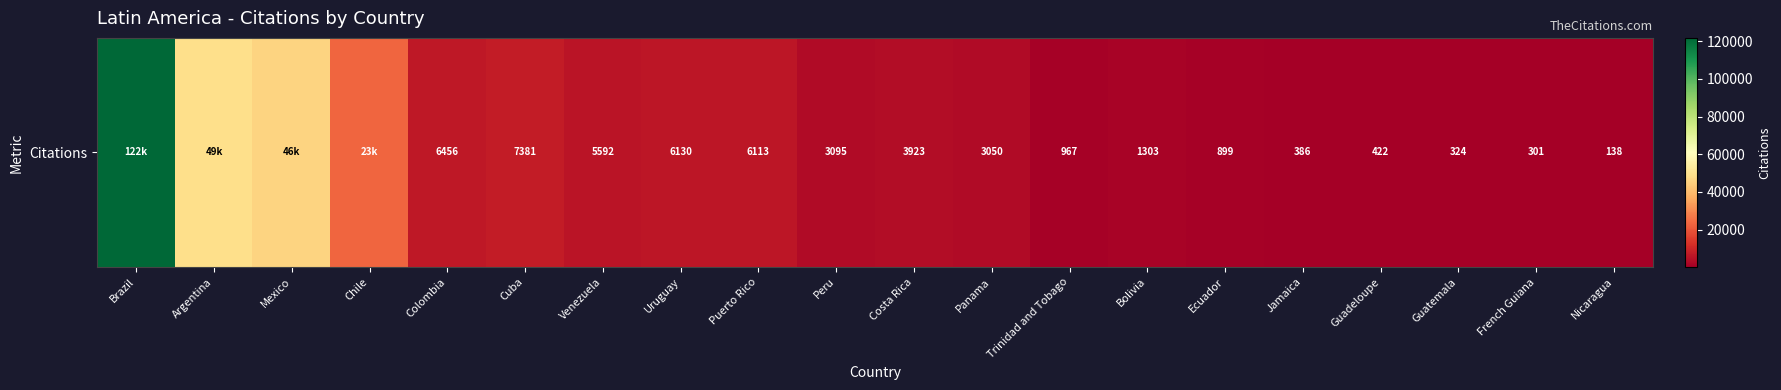

Is it true that the value at Guatemala is 324?

True